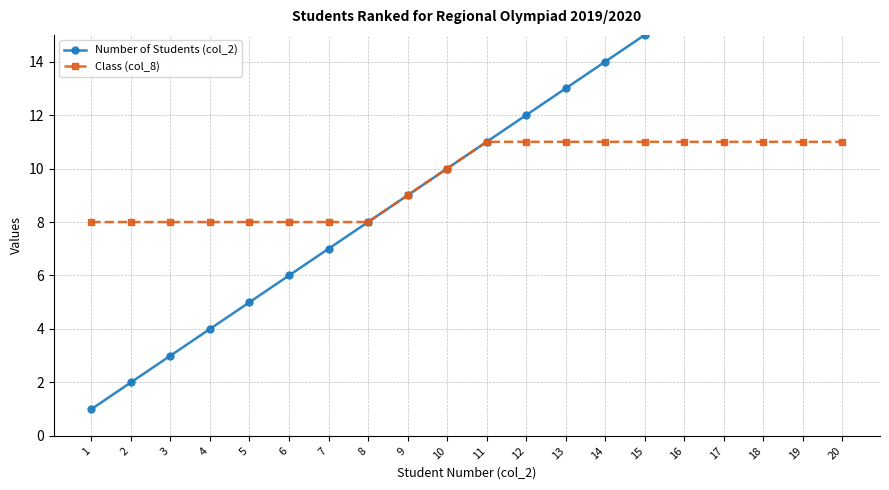

How many lines are shown in the chart?

2